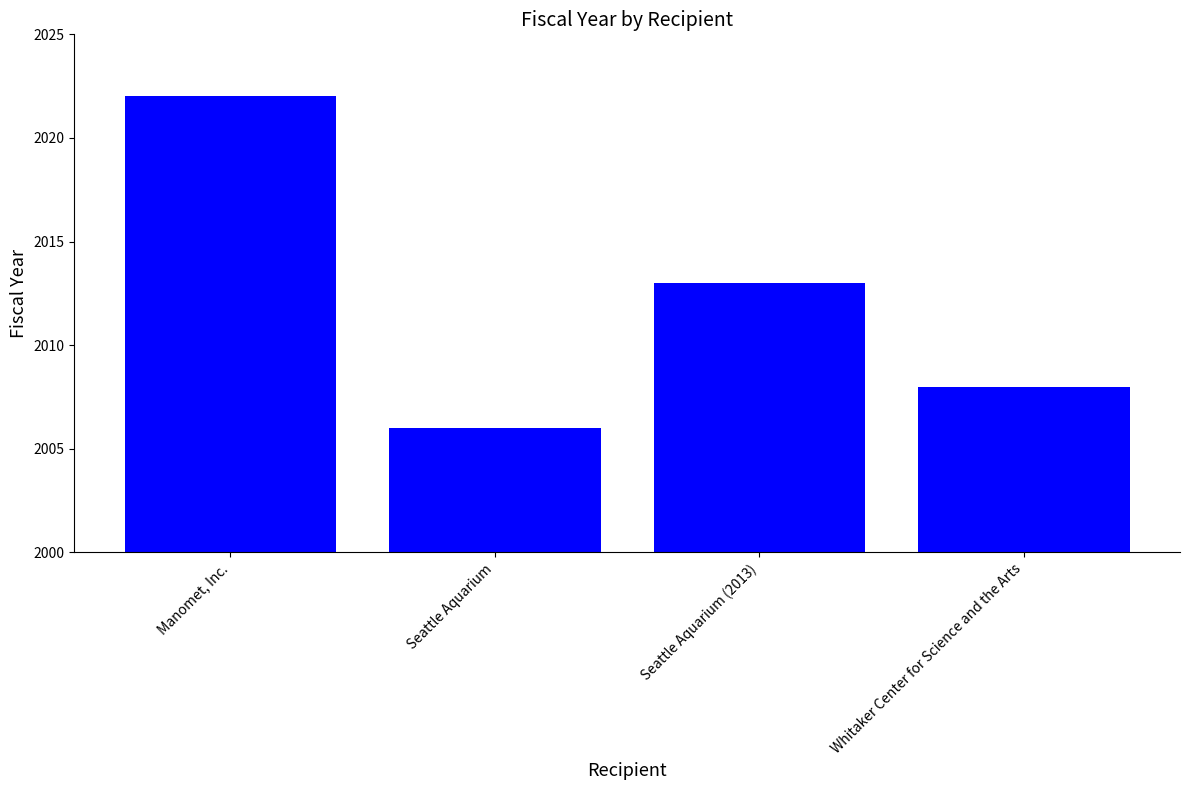

The value at Manomet, Inc. is 749. True or false?

False